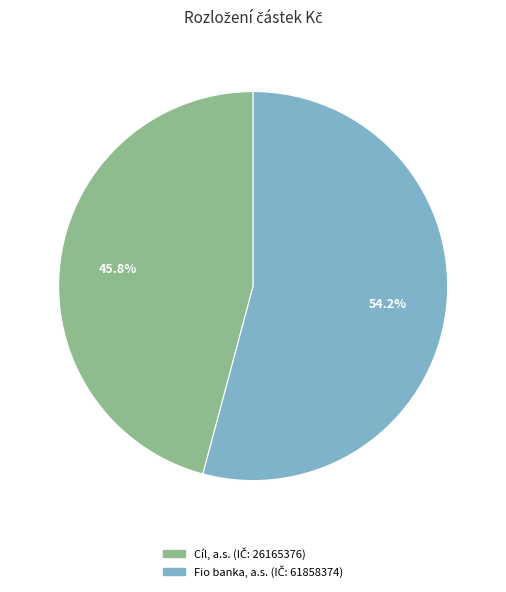

Is there a majority slice in this chart?

Yes